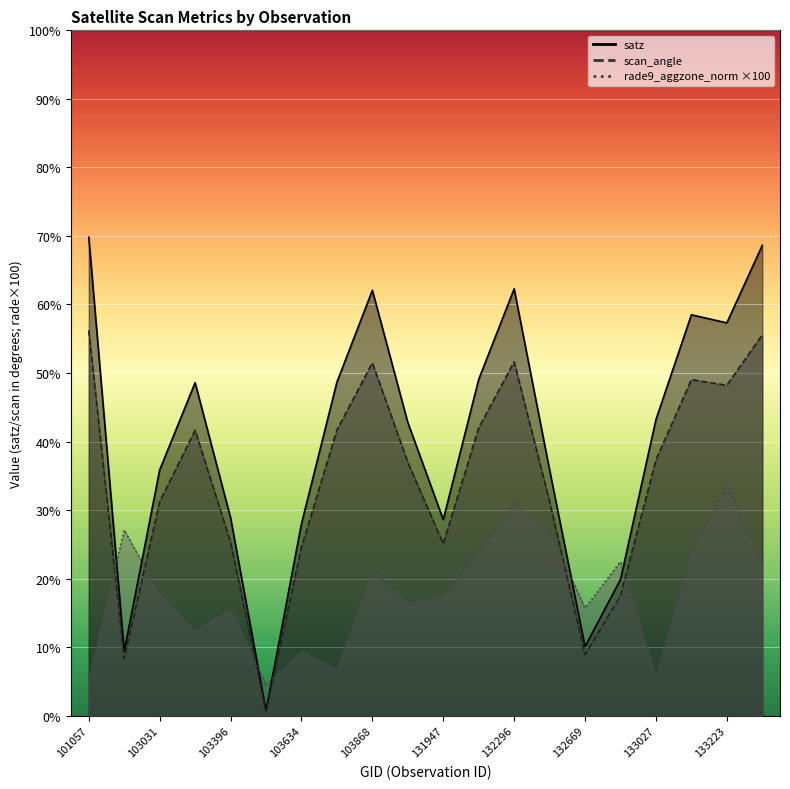

Reading left to right, transcribe all the data shown in this chart.

satz: 69.8	9.4	35.9	48.6	28.9	0.7	28.0	48.7	62.1	42.8	28.6	49.1	62.3	35.9	10.1	19.9	43.2	58.5	57.3	68.6
scan_angle: 56.2	8.3	31.2	41.6	25.3	0.7	24.6	41.7	51.5	37.0	25.1	42.0	51.6	31.3	8.9	17.5	37.3	49.0	48.2	55.6
rade9_aggzone_norm: 5.5	27.1	17.8	12.5	15.6	4.5	9.4	6.7	21.2	16.5	17.5	24.0	30.9	27.0	15.7	22.5	5.8	24.0	33.6	22.1